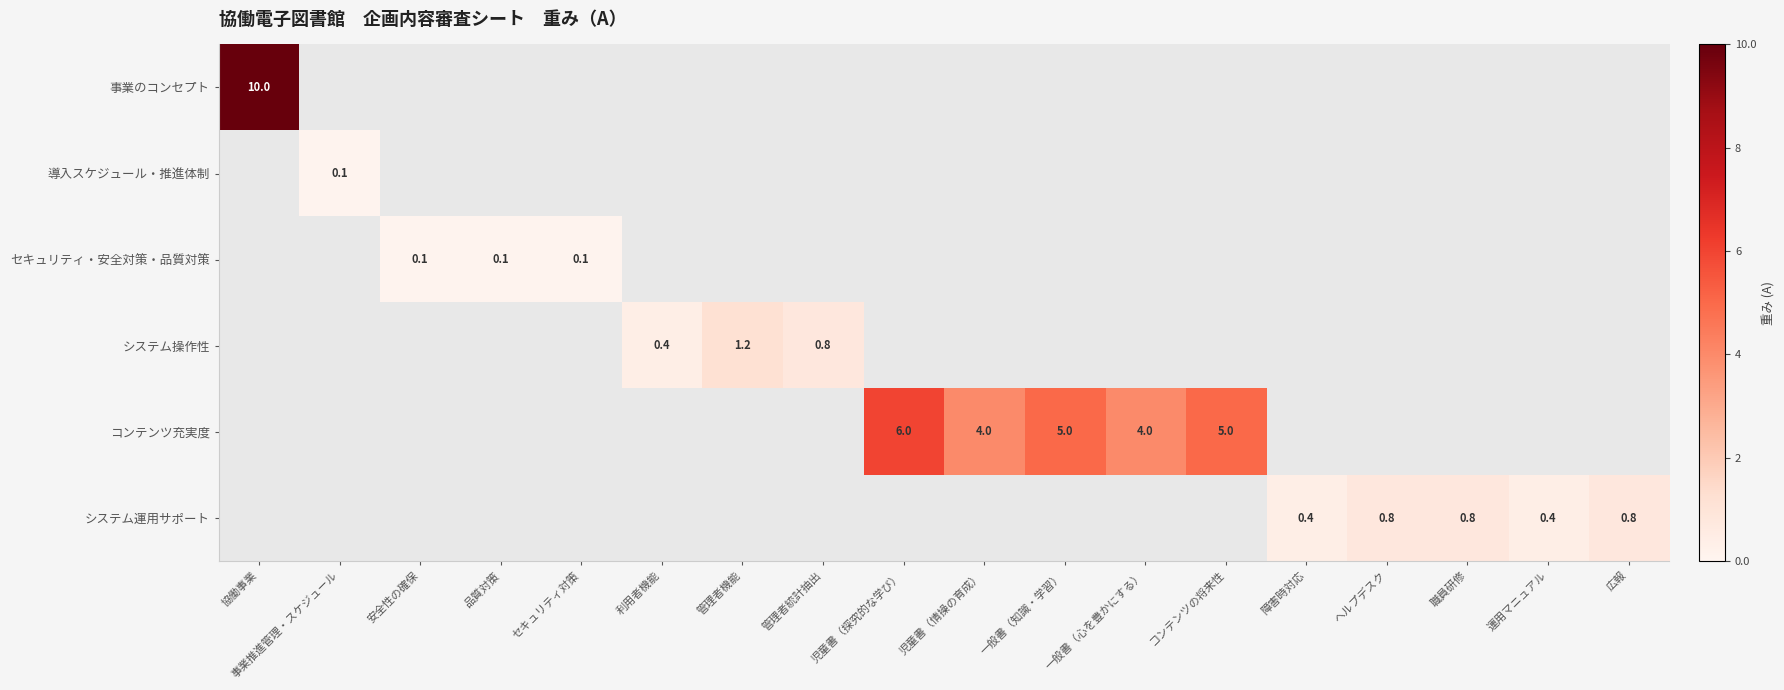

True or false: システム運用サポート has a value of 0.8 at 広報.

True